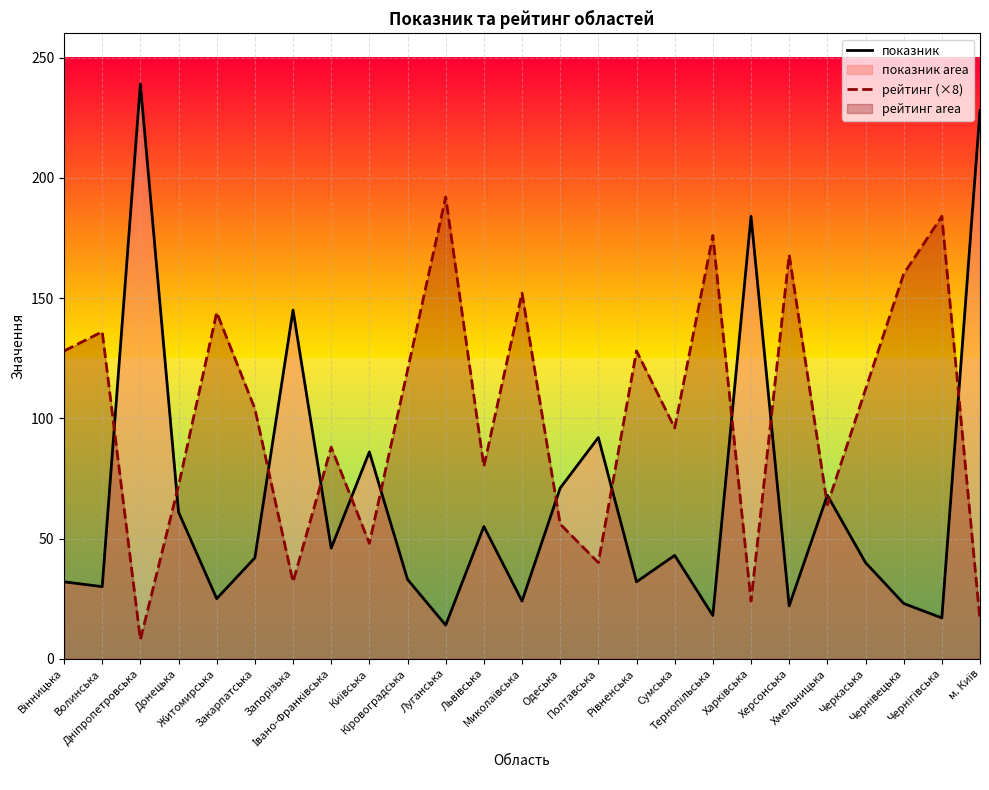

What is the label of the 19th point from the left?

Харківська